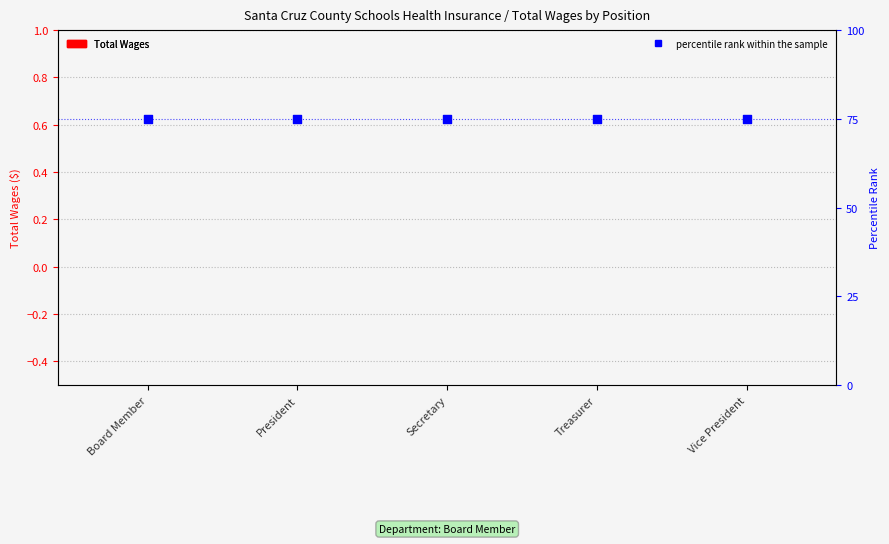

Which series has the widest spread of Y values?

Total Wages